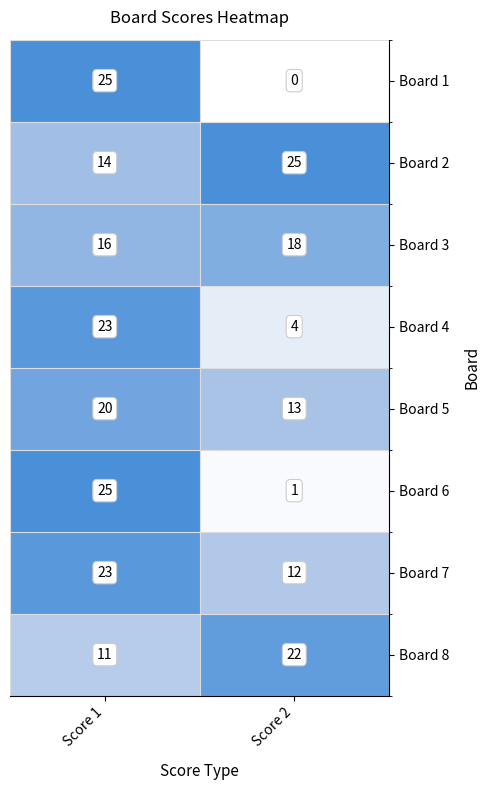

What is the sum of the Board 6 values at Score 2 and Score 1?

26